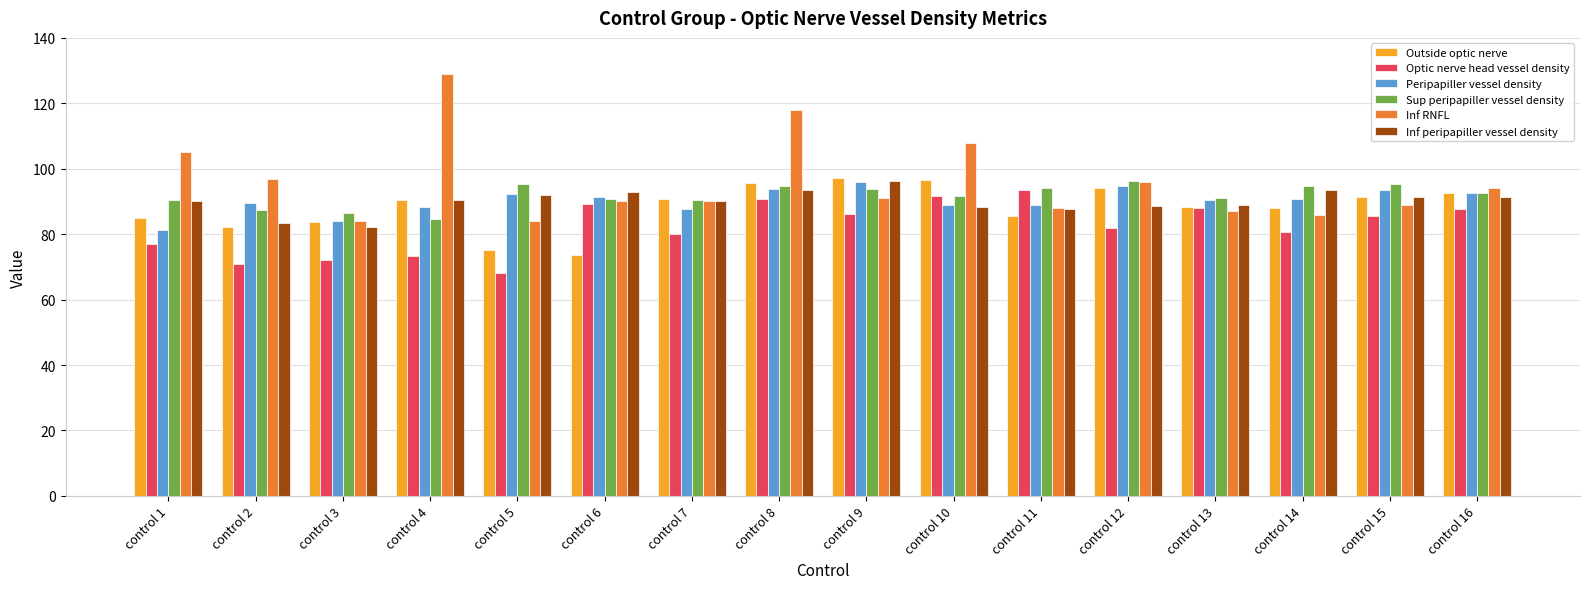

What is the spread (max minus min) of values at control 14?

14.0